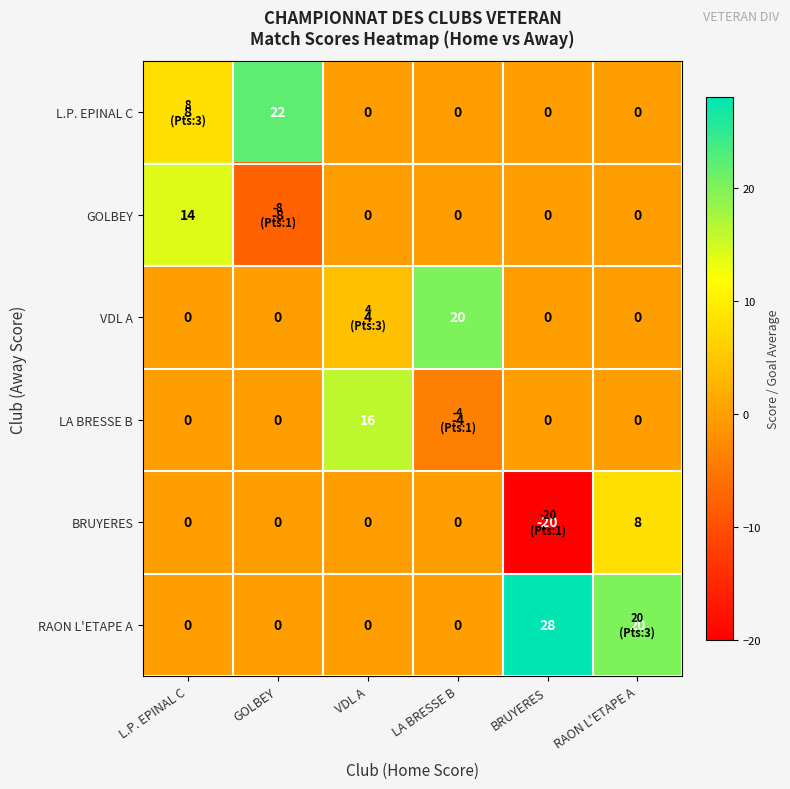

The VDL A series shows -12 at GOLBEY. True or false?

False